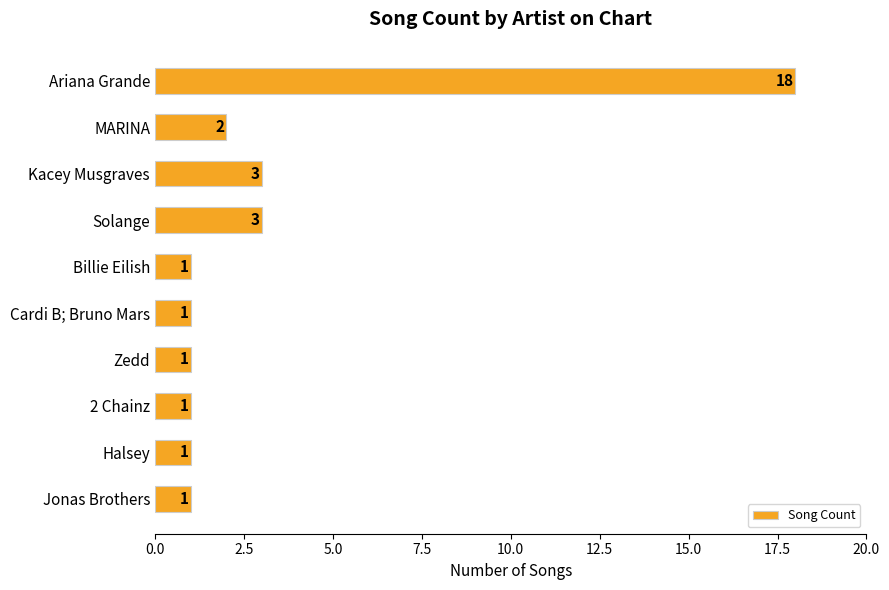

What is the label of the 4th bar from the top?

Solange